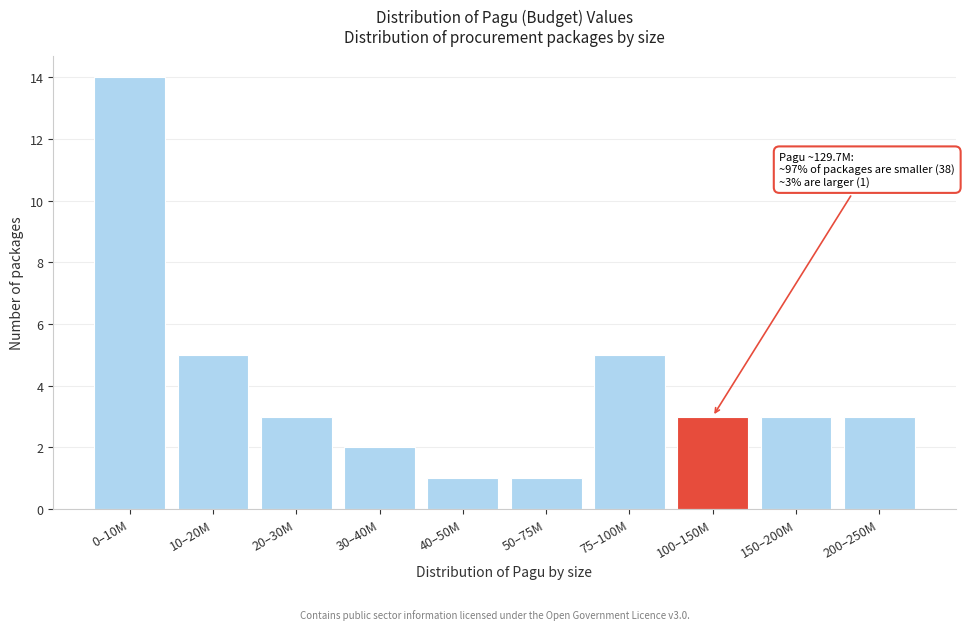

Reading left to right, transcribe all the data shown in this chart.

0–10M=14	10–20M=5	20–30M=3	30–40M=2	40–50M=1	50–75M=1	75–100M=5	100–150M=3	150–200M=3	200–250M=3